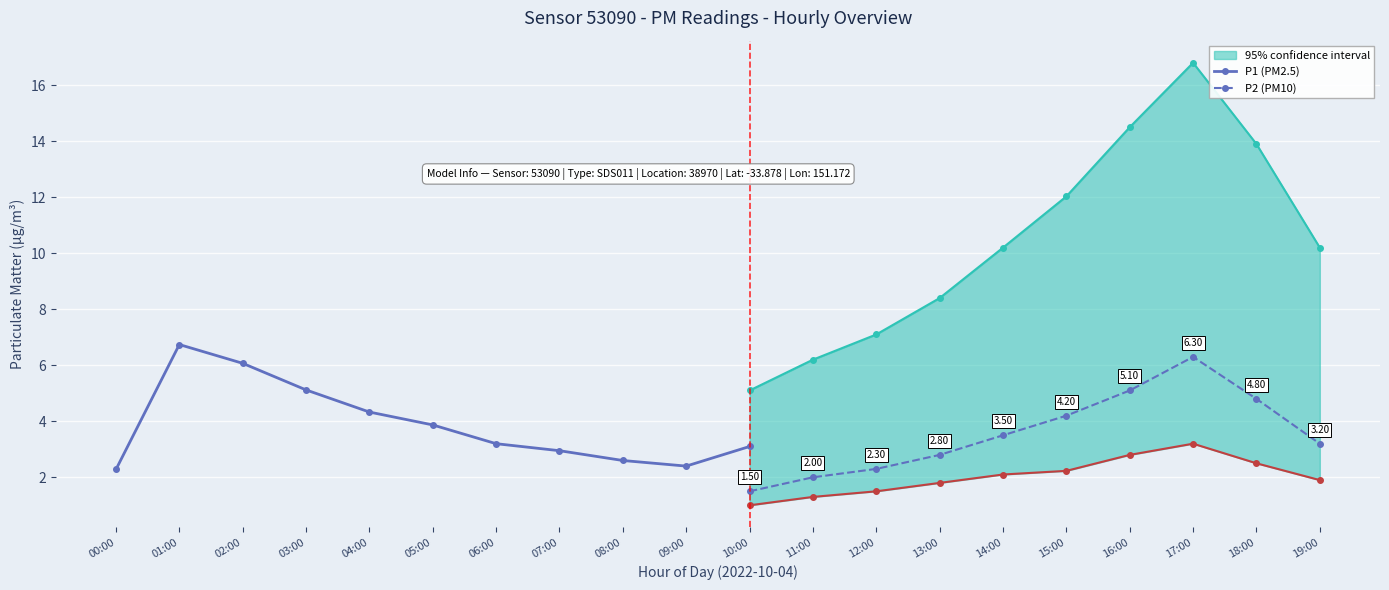

The value of P2 at 08:00 is 0.5. True or false?

False